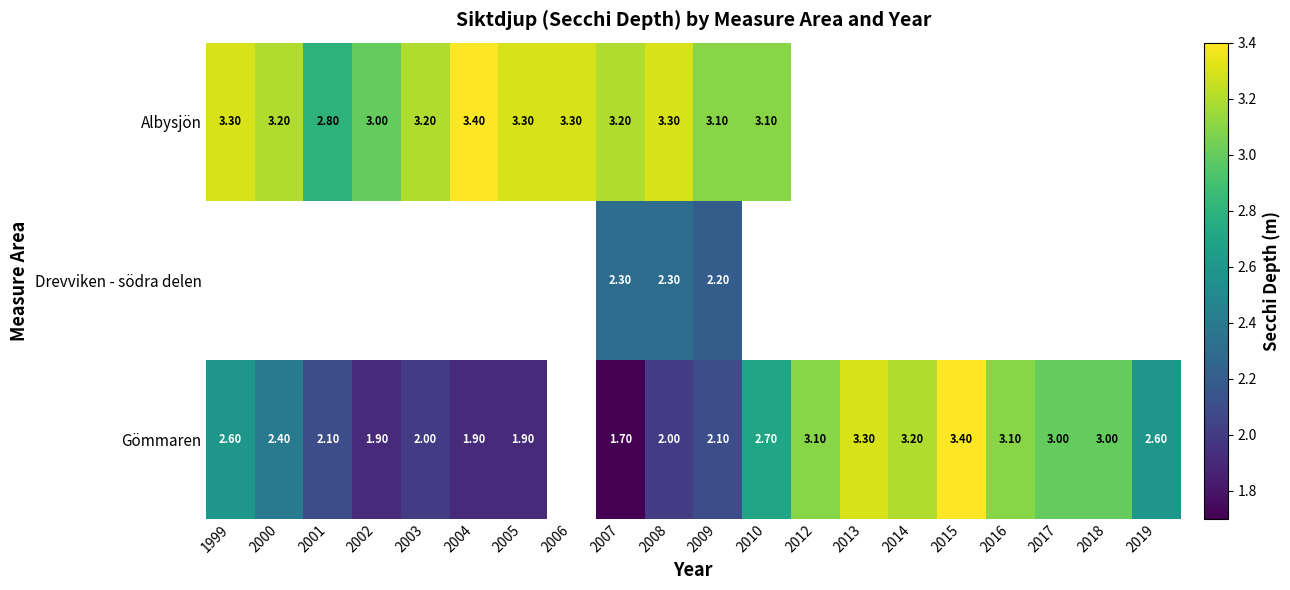

At which category is the sum across all series the highest?

2008